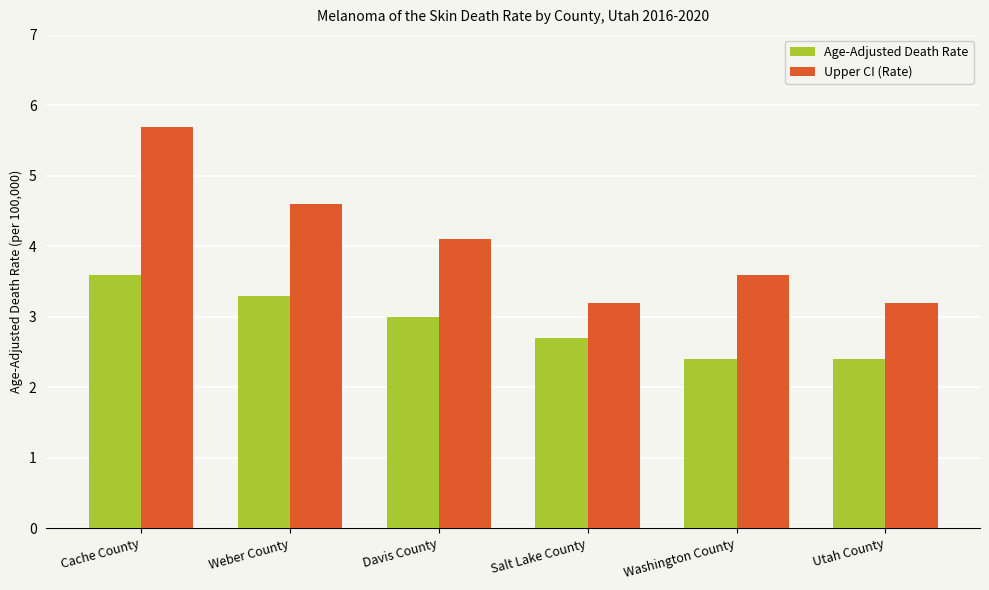

Which category has the highest value in the Upper CI (Rate) series?

Cache County